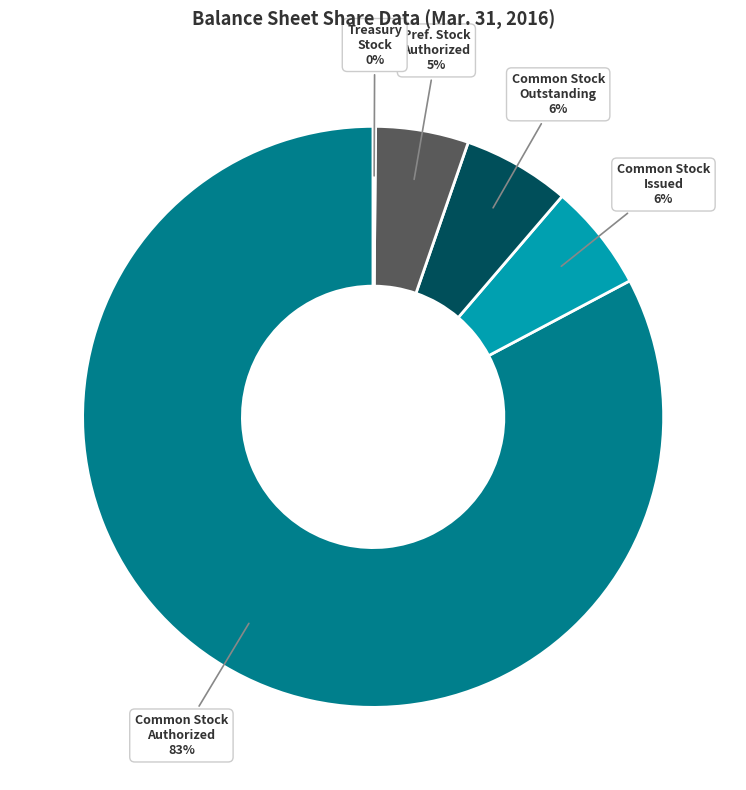

Is there any slice that represents more than half of the pie?

Yes